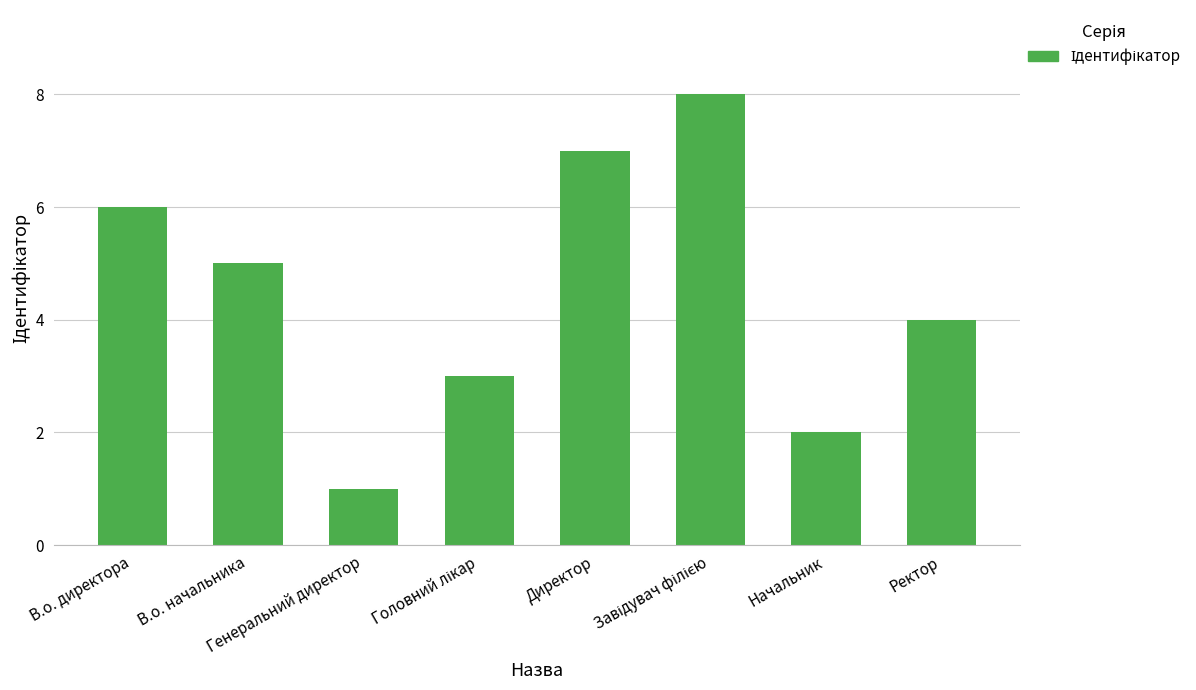

Count the values in the range 3 to 7.

5